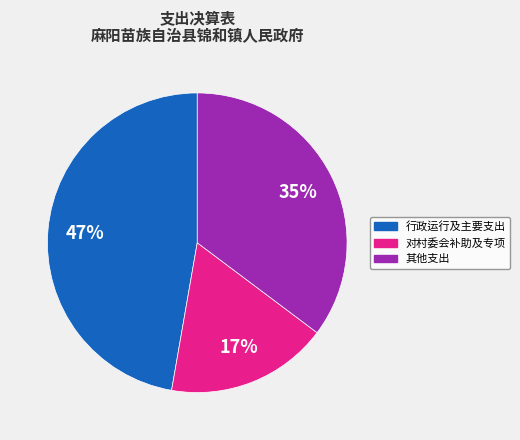

Does any single category account for the majority?

No